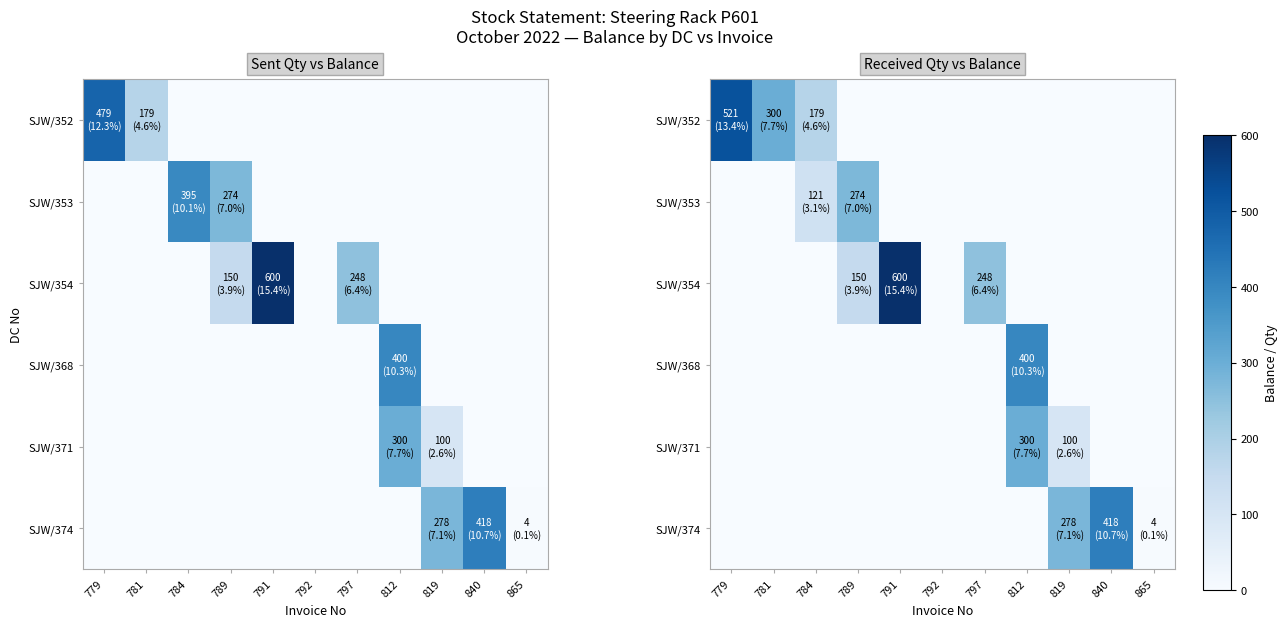

Is it true that SJW/371 equals 0 at 779?

True